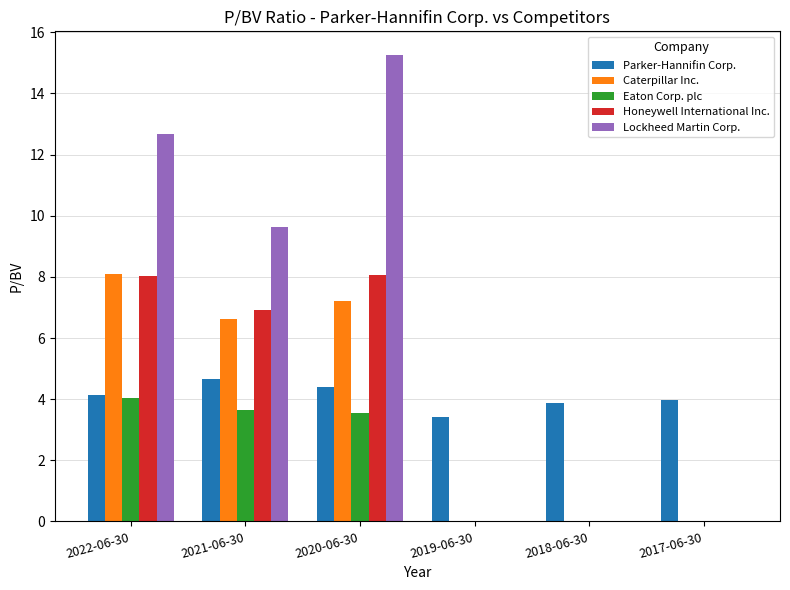

What is the spread (max minus min) of values at 2022-06-30?

8.6